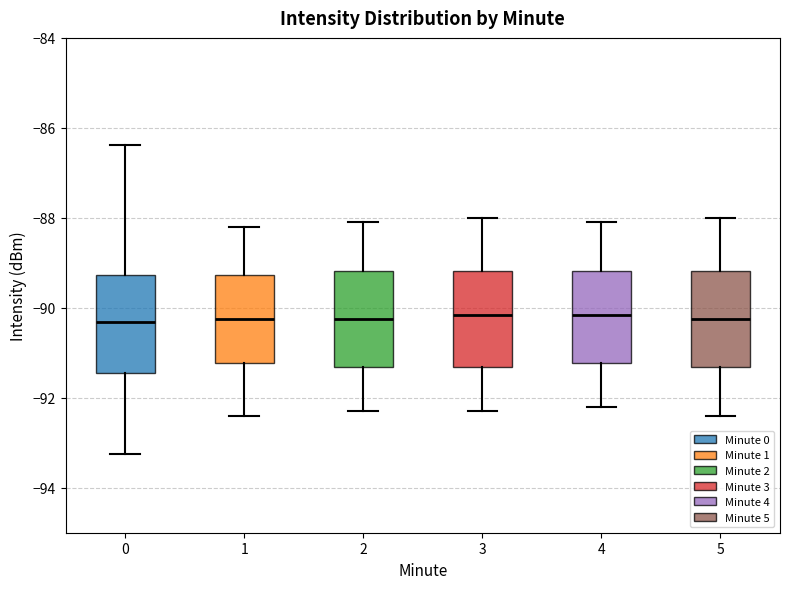

Reading left to right, transcribe this box plot: for each box, give where its median line is, the range the box spans, and where its two whiskers end, as read against the y-axis. The values are not printed on the chart, so give them approximately, as read against the axis.

0: median -90.4, box -91.4 to -89.2, whiskers -93.2 to -86.4
1: median -90.2, box -91.2 to -89.2, whiskers -92.4 to -88.2
2: median -90.2, box -91.4 to -89.2, whiskers -92.2 to -88.0
3: median -90.2, box -91.4 to -89.2, whiskers -92.2 to -88.0
4: median -90.2, box -91.2 to -89.2, whiskers -92.2 to -88.0
5: median -90.2, box -91.4 to -89.2, whiskers -92.4 to -88.0